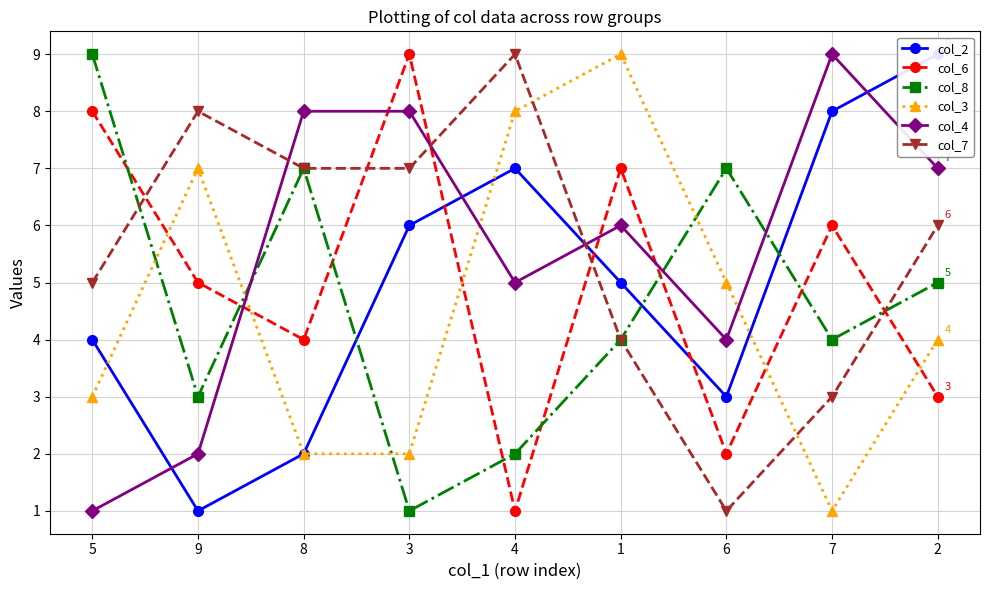

Which category has the lowest value across all series?

9